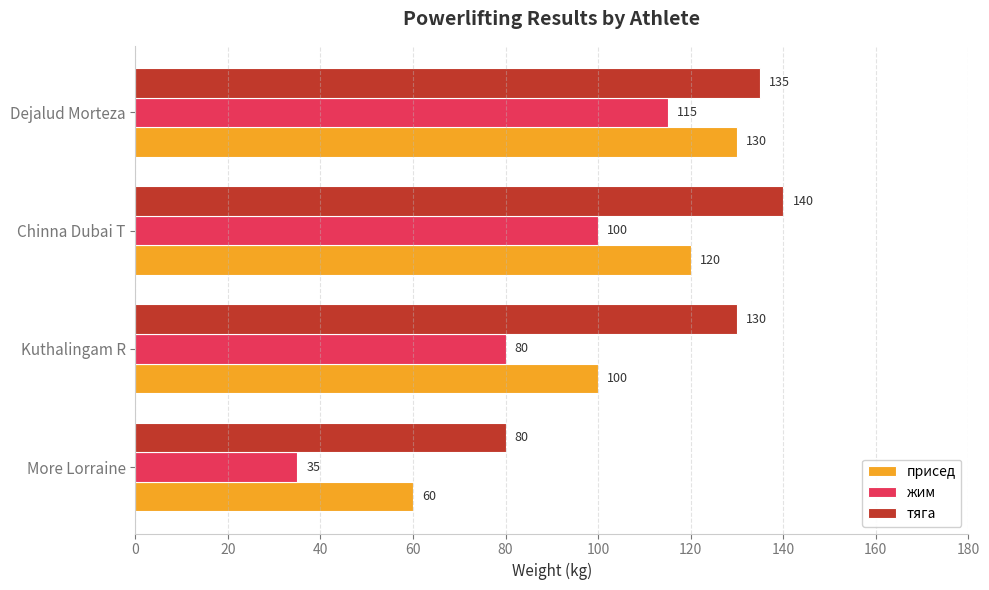

True or false: присед has a value of 130 at Dejalud Morteza.

True